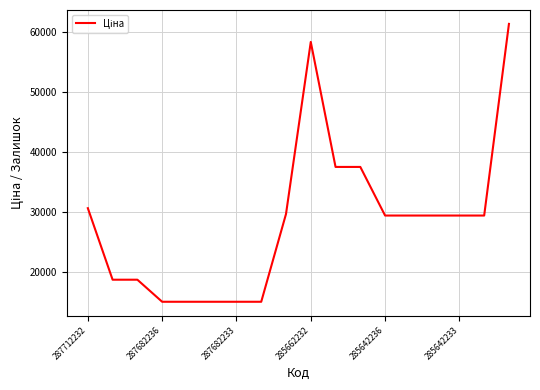

What is the smallest value displayed?

15120.0